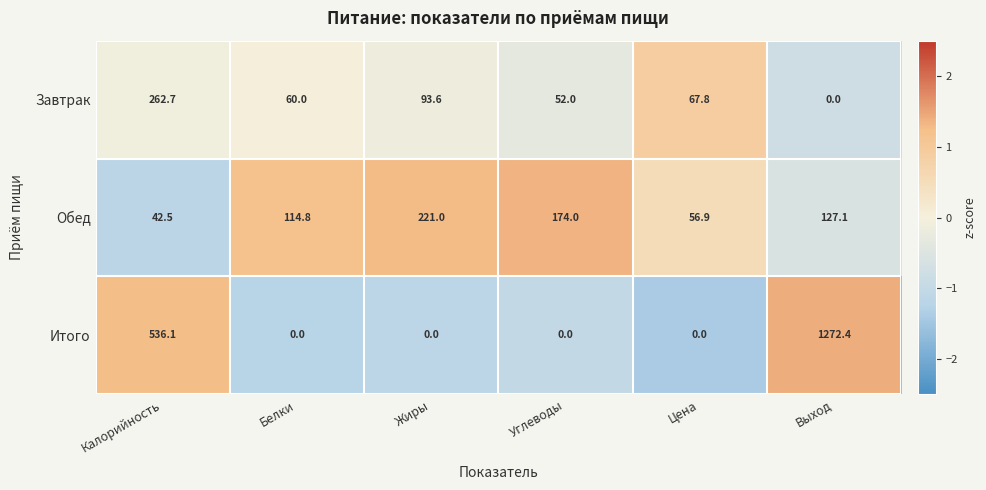

List the series in order of their overall mean, highest first.

Итого, Обед, Завтрак